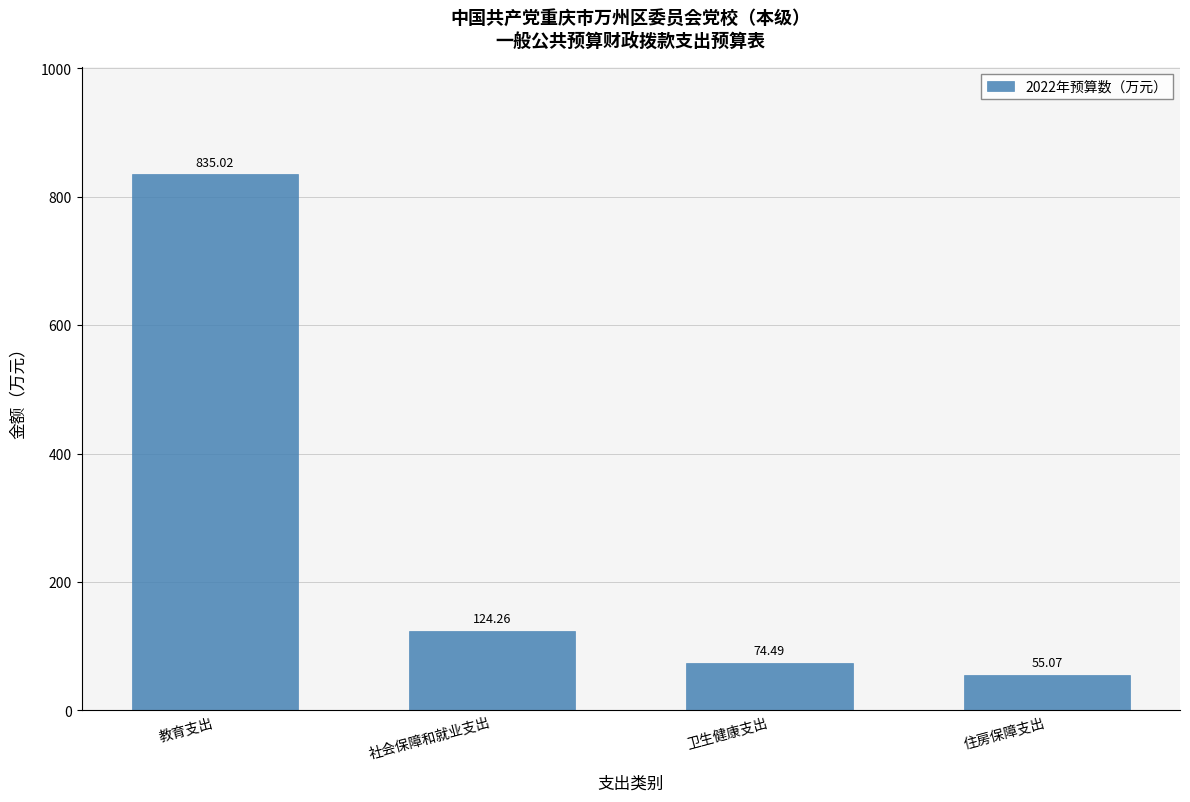

What is the change in value from 社会保障和就业支出 to 卫生健康支出?

-49.8